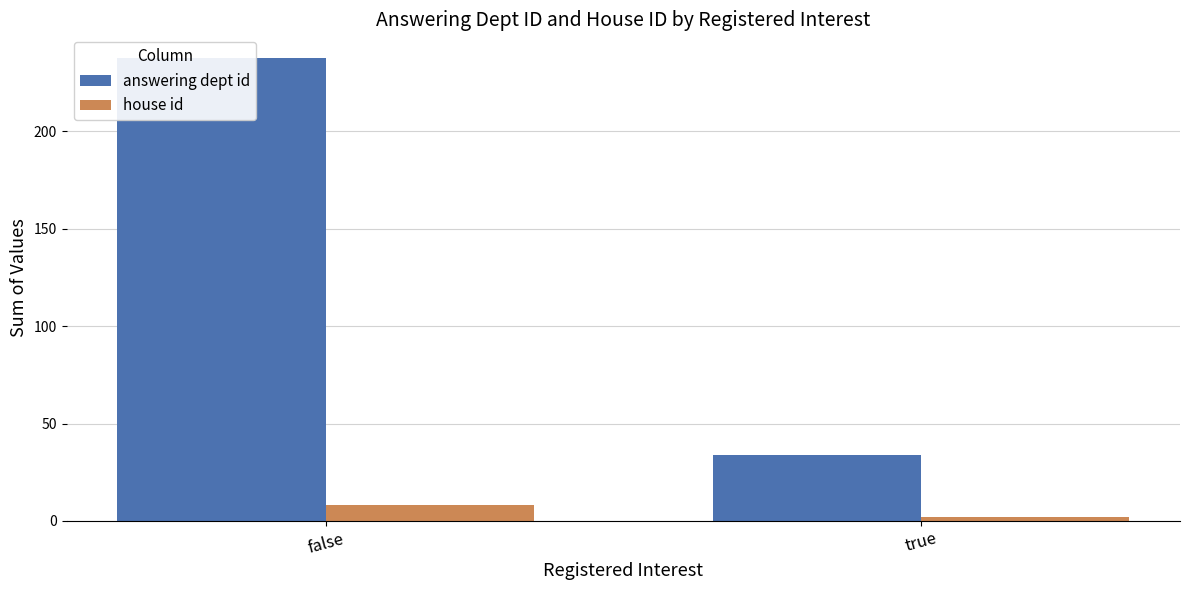

What is the sum of the answering dept id values at false and true?

272